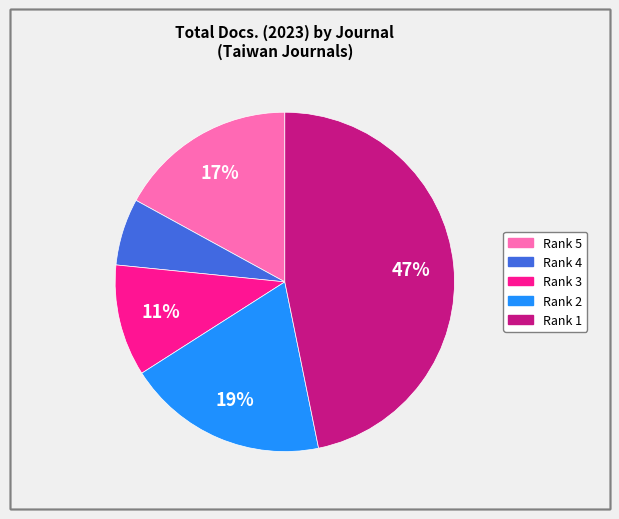

Is there any slice that represents more than half of the pie?

No